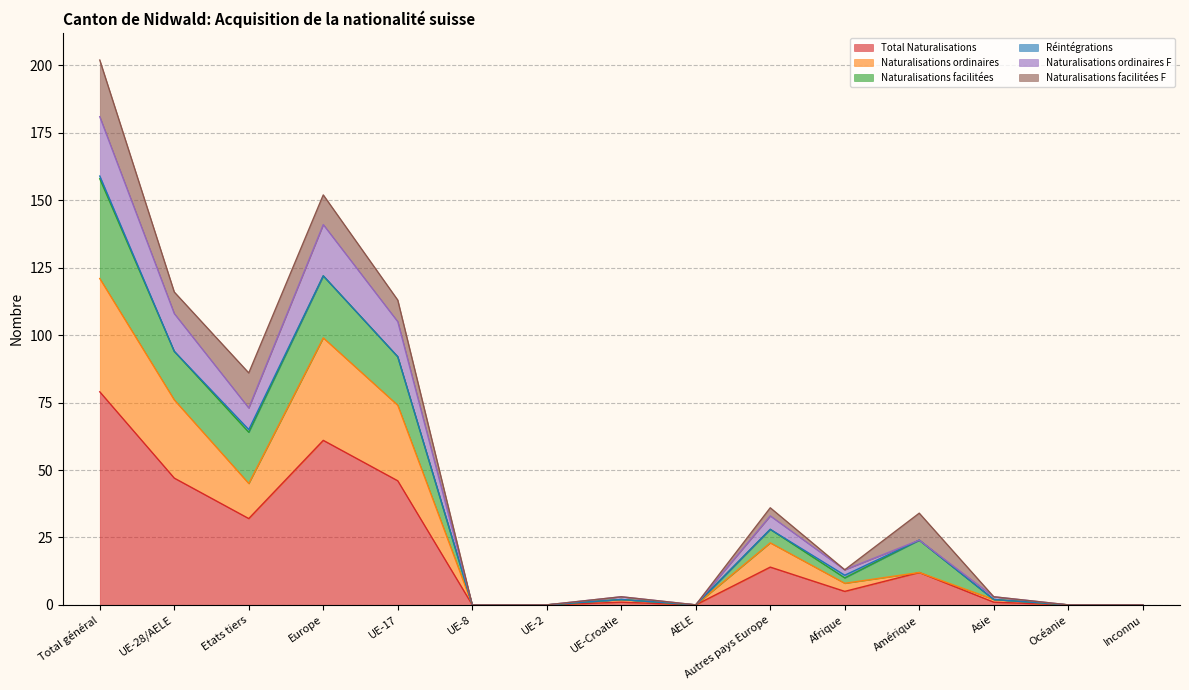

Which category has the highest value across all series?

Total général